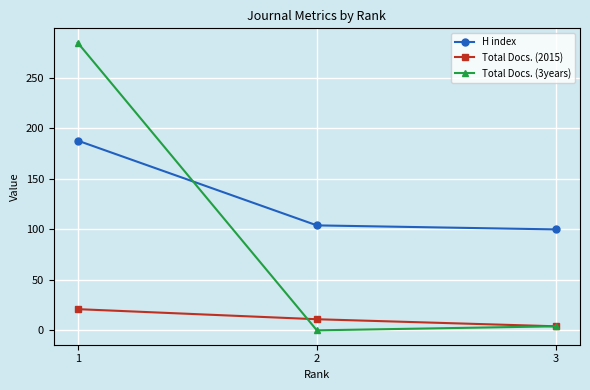

List the series in order of their peak value, highest first.

Total Docs. (3years), H index, Total Docs. (2015)